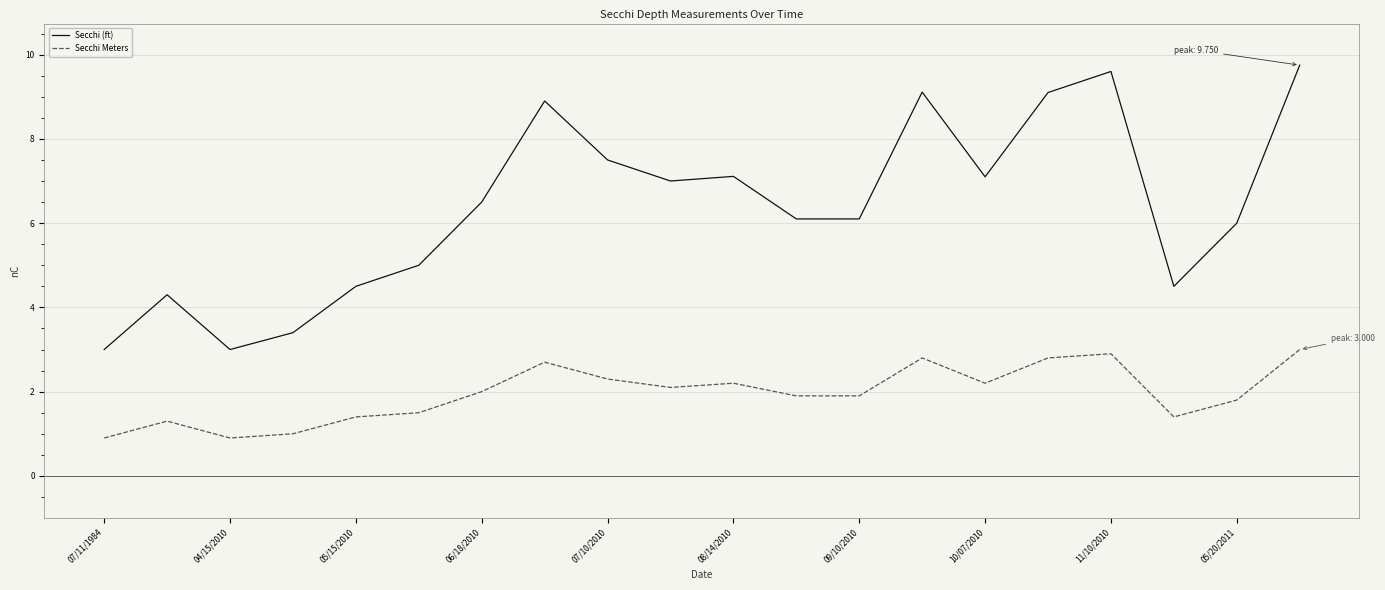

What is the difference between the maximum and minimum values in the Secchi Meters series?

2.1